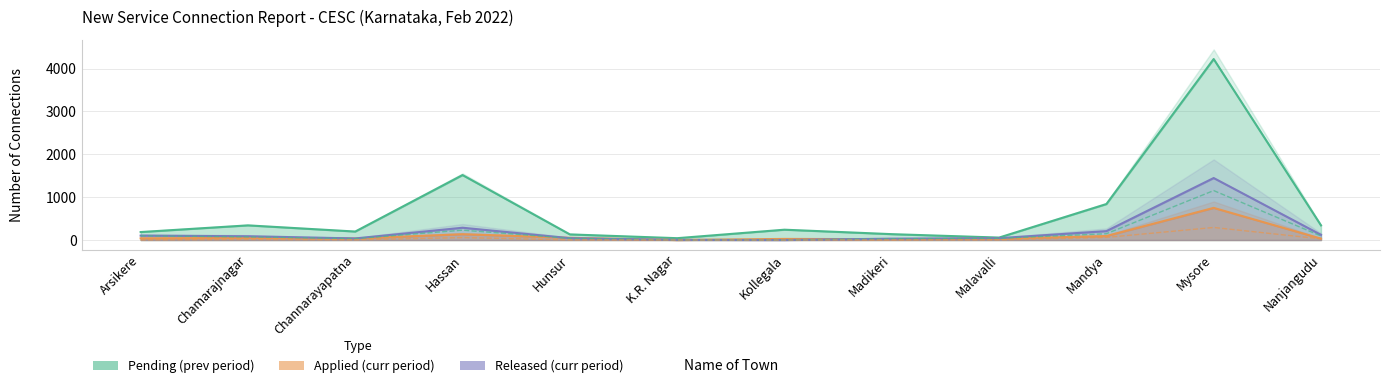

True or false: New Connections pending from previous period and Total New Connections pending for release cross at least once.

False